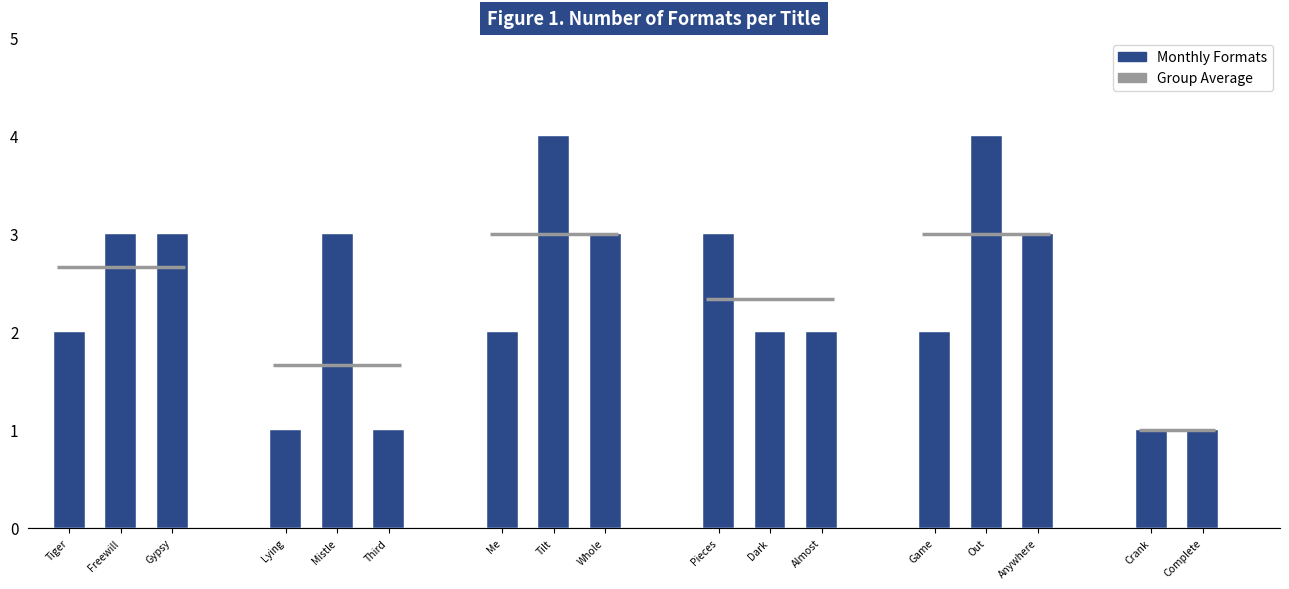

List the labels in order of value, largest first.

Tilt, Out of Reach, Freewill, Gypsy Davey, Mistle Child, Whole Stupid Way, Pieces, Anywhere but Here, Tiger Eyes, Me Since You, Dark Light, Almost Truth, Game Changer, Lying Game, Third Horror, Crank Trilogy, Complete Hush Hush